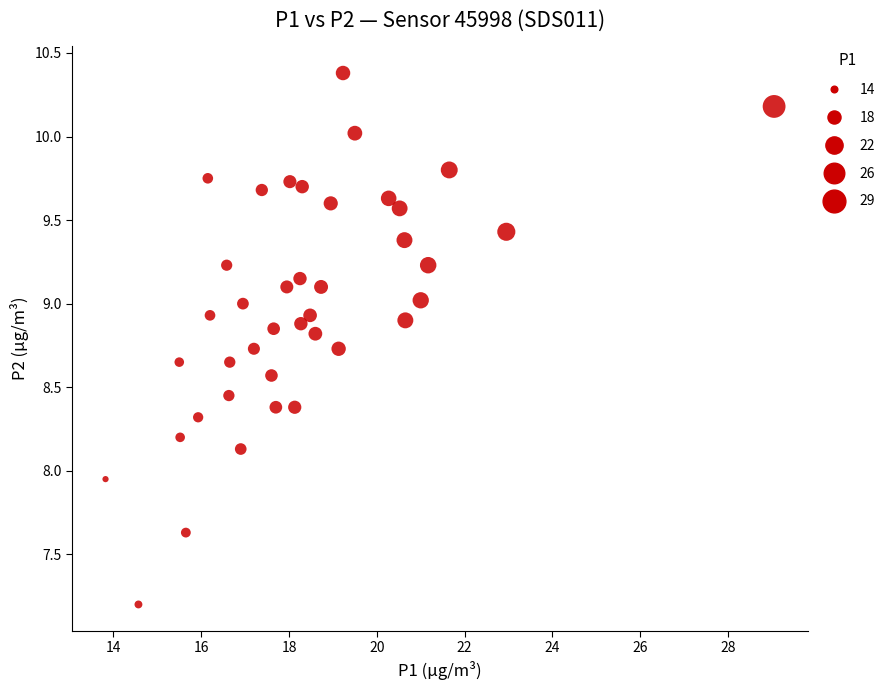

What is the range of Y values (max minus min)?

3.2